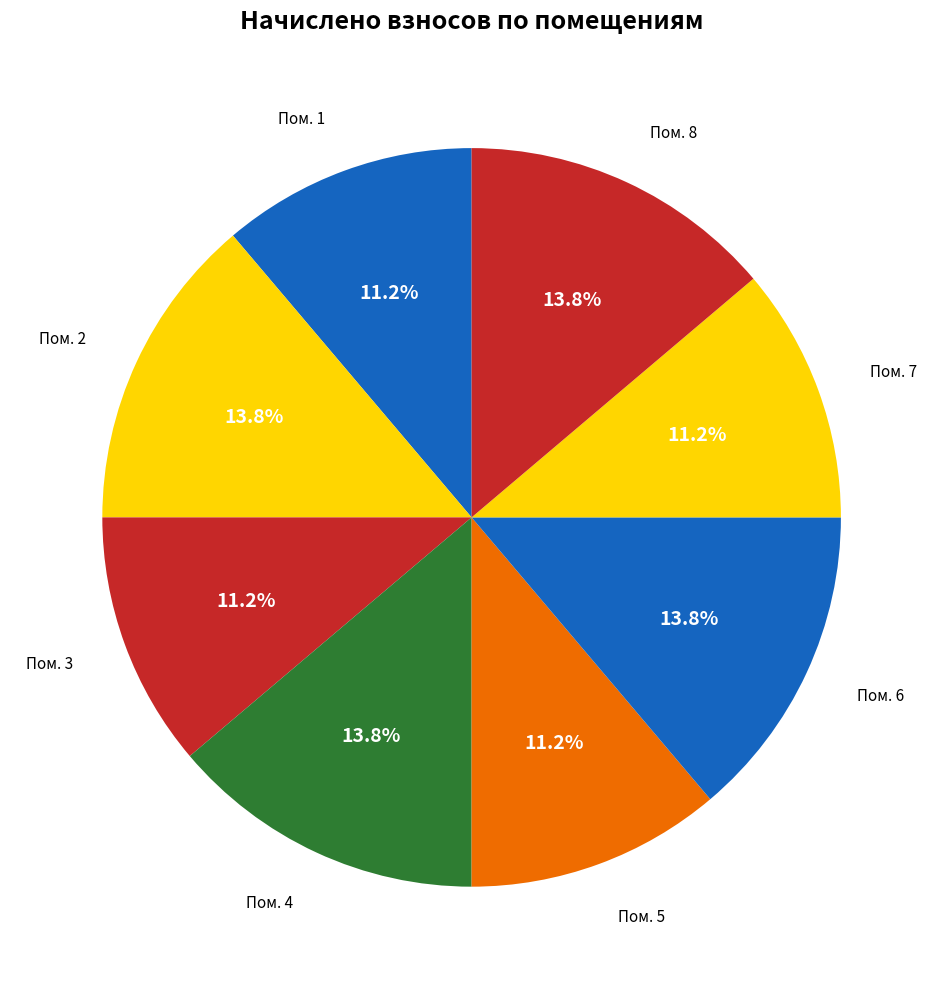

How much of the chart is everything except Пом. 2?

86.2%